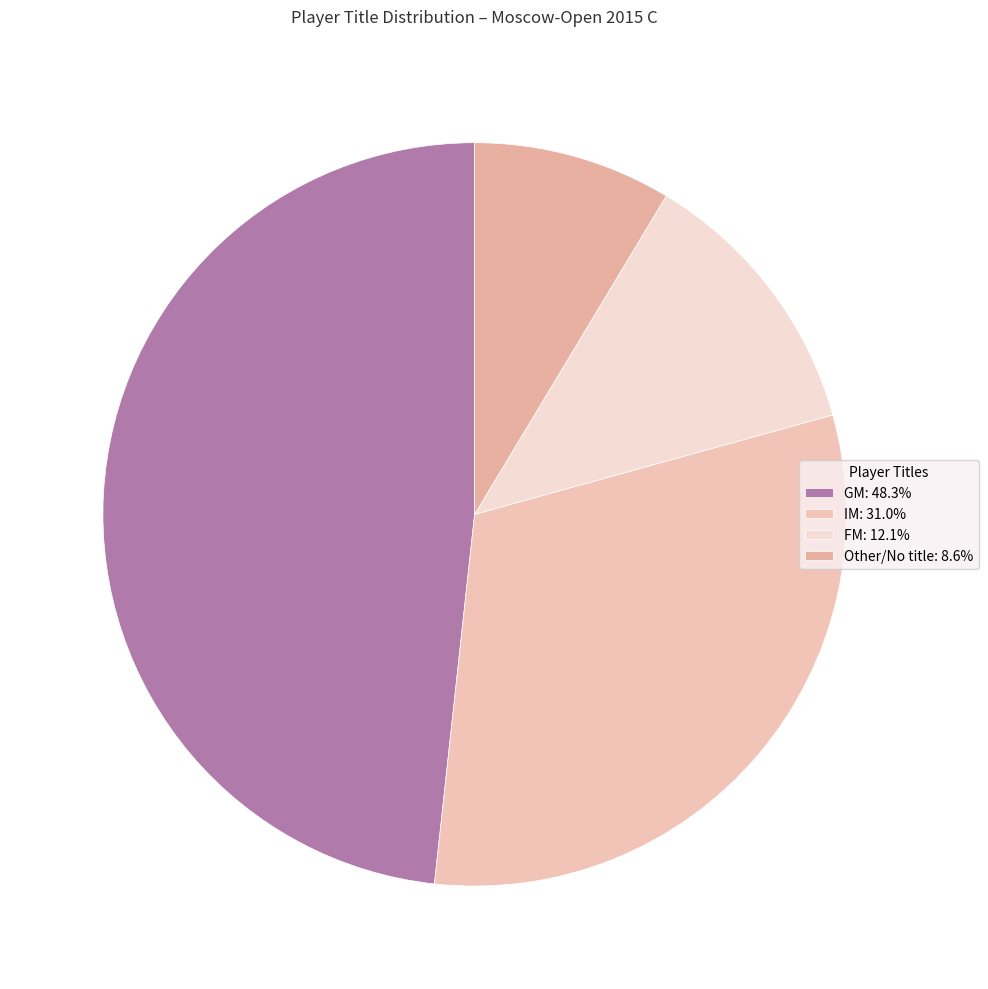

How many slices are in this pie chart?

4